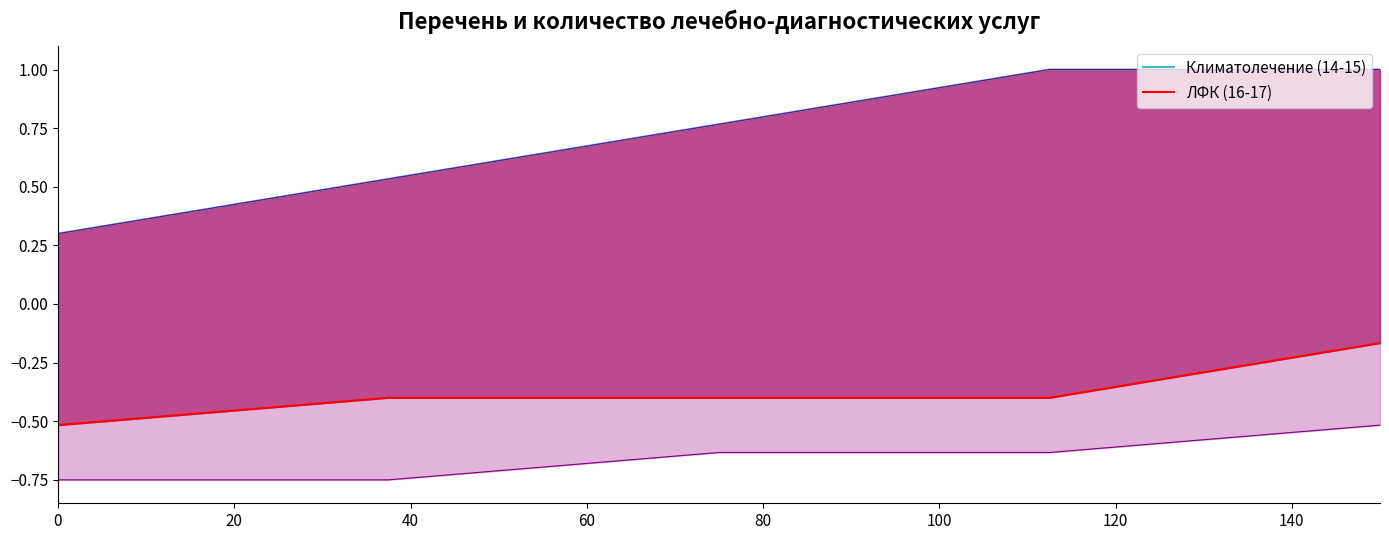

What is the minimum value for ЛФК (16-17)?

-0.5